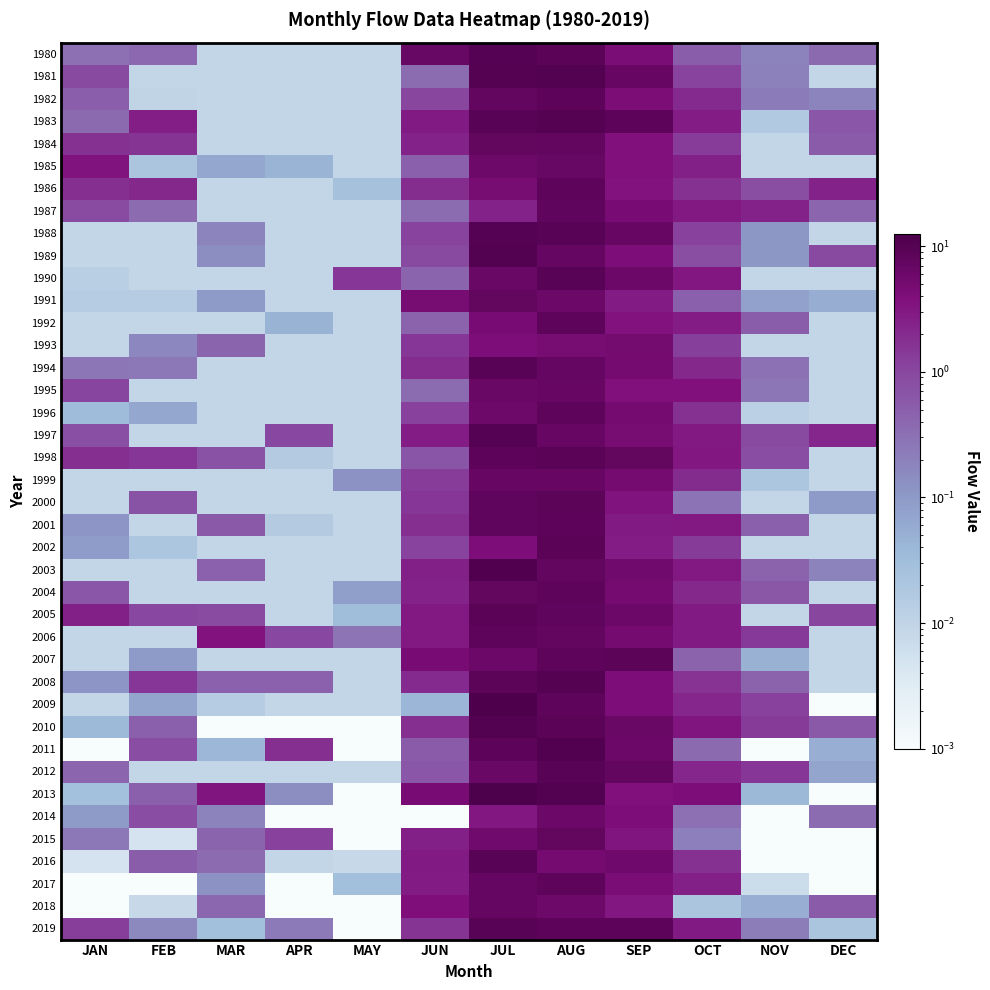

Rank the series at JUN from highest to lowest value.

1980, 1991, 2007, 2013, 2018, 2005, 2006, 1983, 2016, 2017, 1997, 2003, 2015, 1984, 2004, 2008, 1994, 1986, 2001, 2010, 2019, 2000, 1993, 1999, 1996, 2002, 1988, 1982, 1989, 1998, 2012, 2011, 1985, 1992, 1990, 1987, 1995, 1981, 2009, 2014